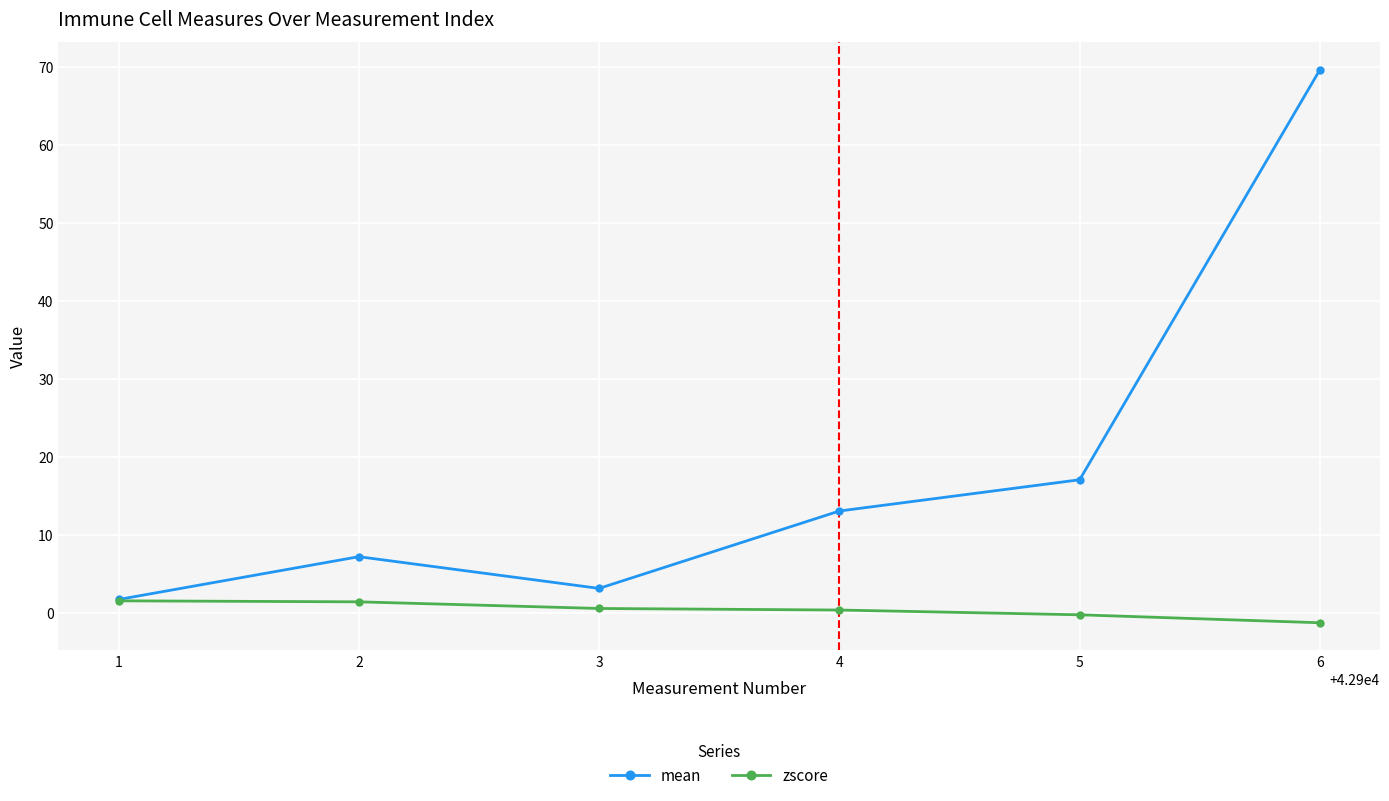

In mean, how many points are lower than both neighbors (excluding endpoints)?

1